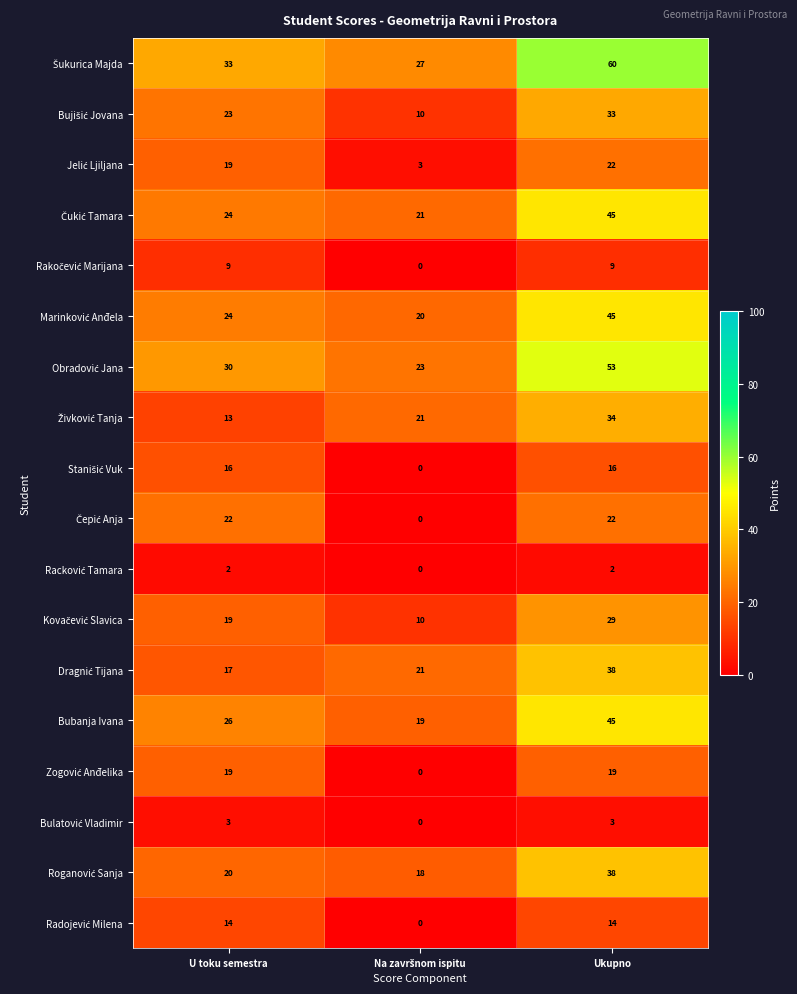

What is the approximate value of Bubanja Ivana at U toku semestra?

26